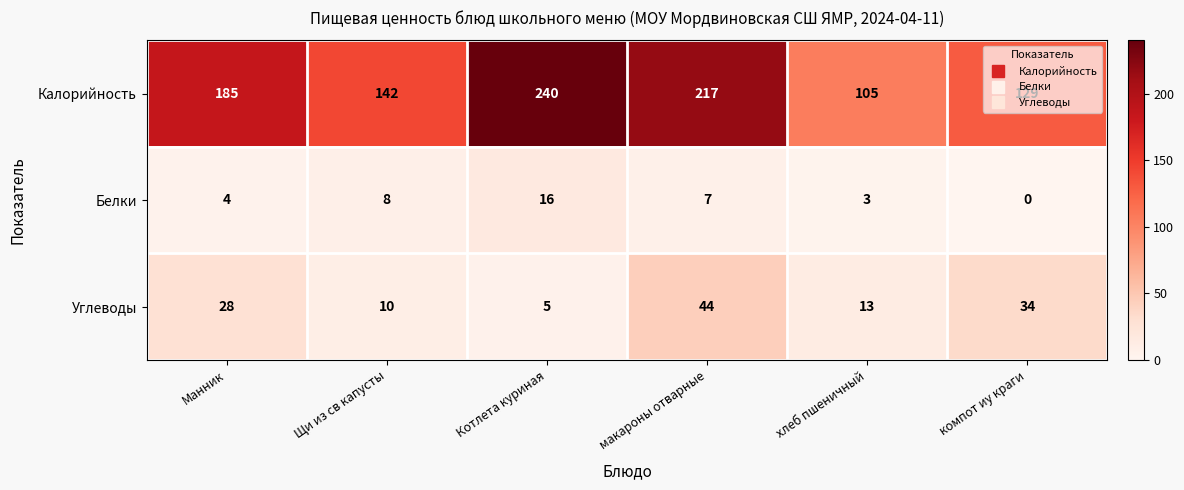

The Белки series shows 1 at хлеб пшеничный. True or false?

False